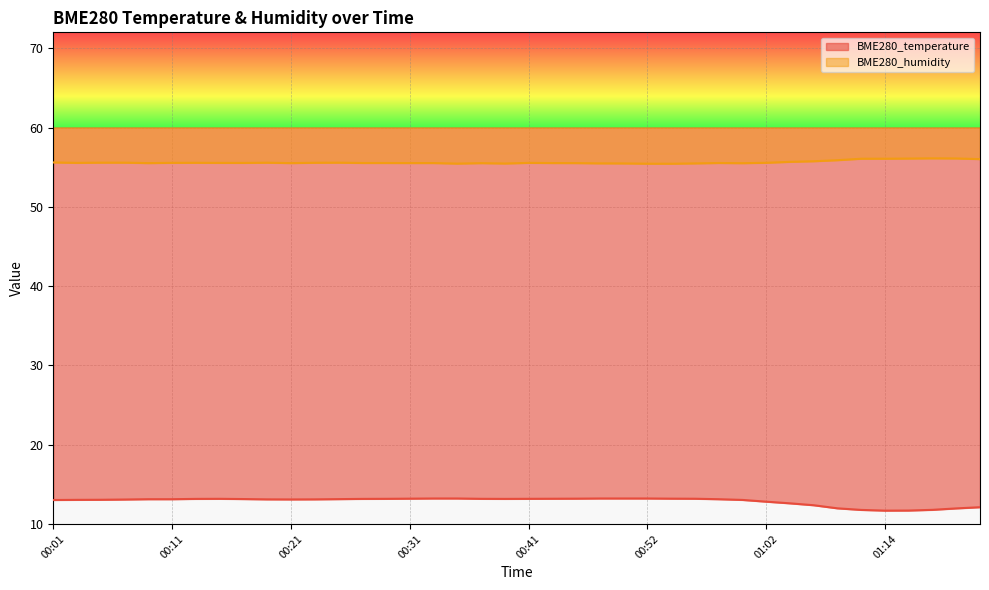

How many lines are shown in the chart?

2